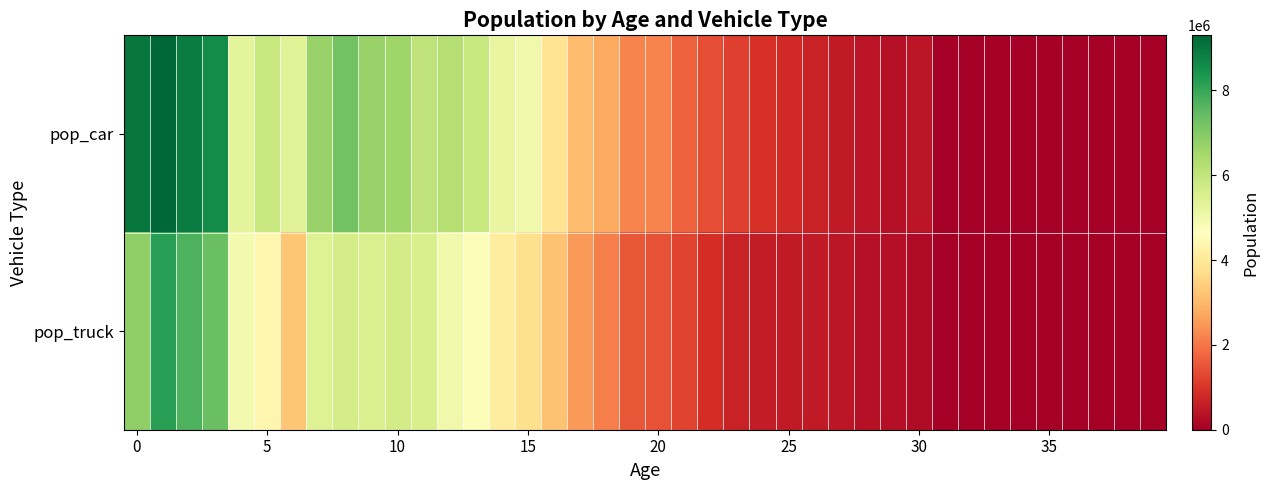

List the series in order of their peak value, highest first.

pop_car, pop_truck